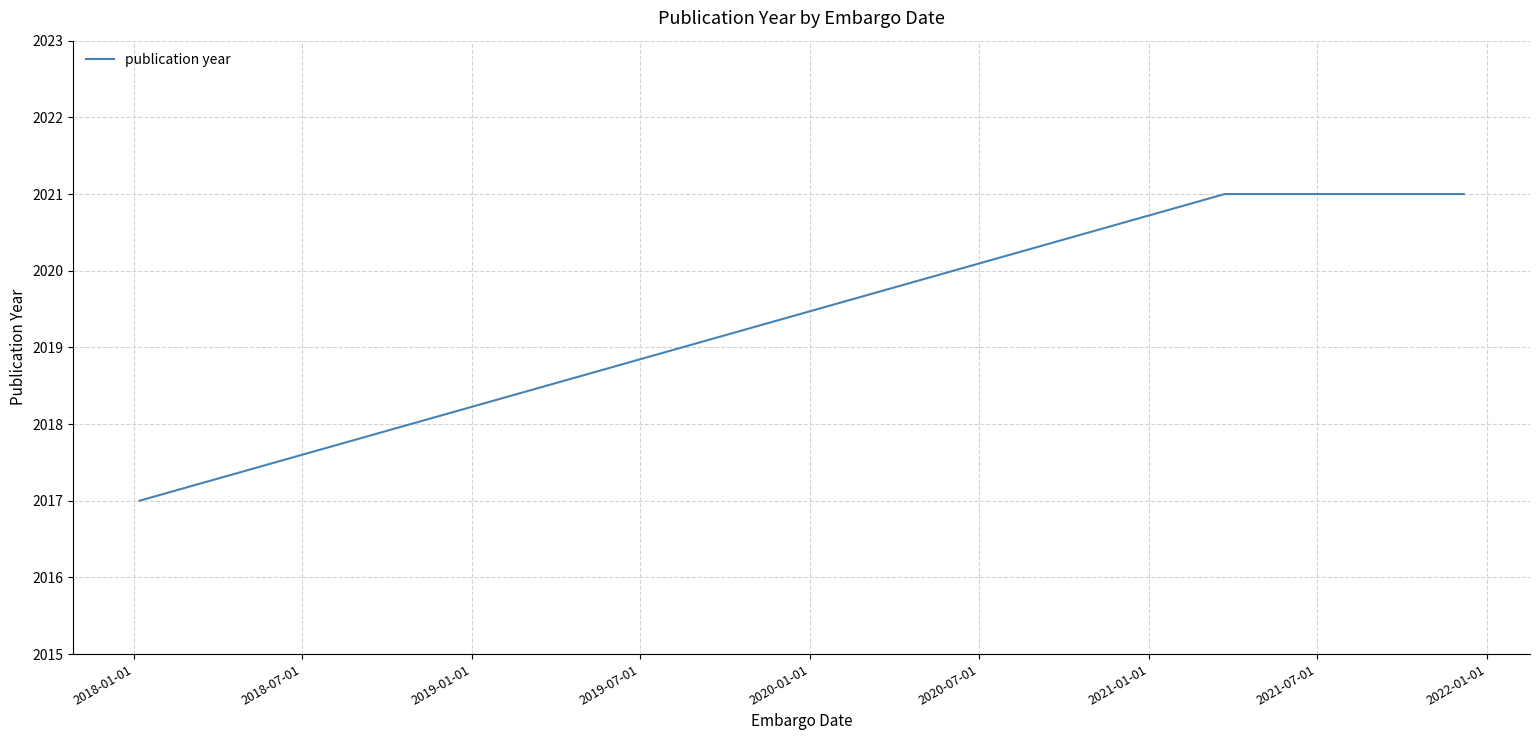

What is the sum of all values?

6059